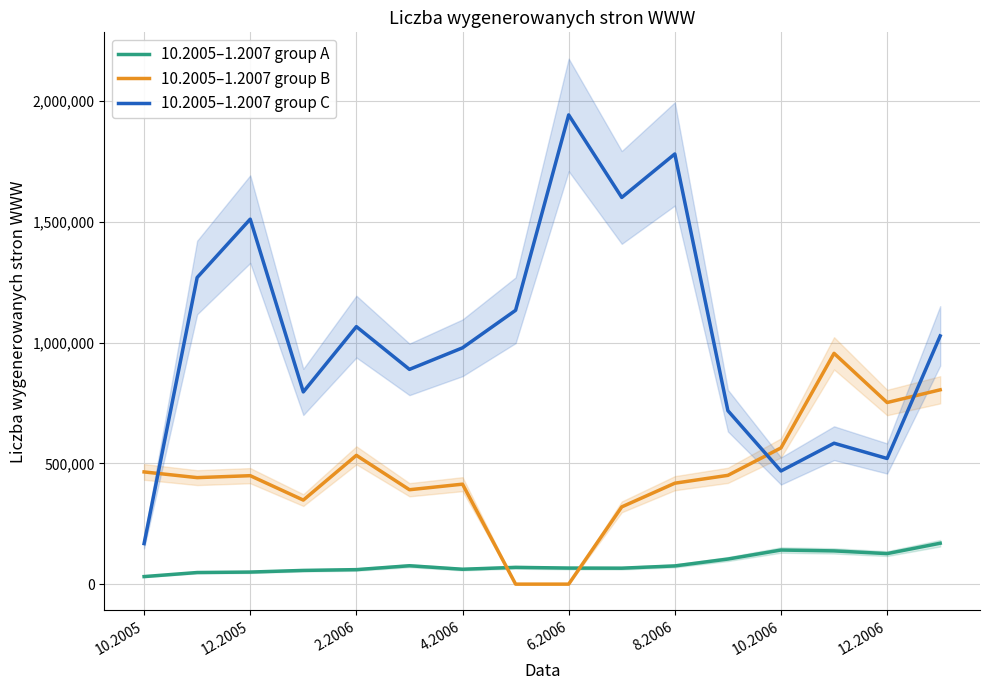

True or false: 10.2005–1.2007 group A and 10.2005–1.2007 group C intersect in this chart.

False